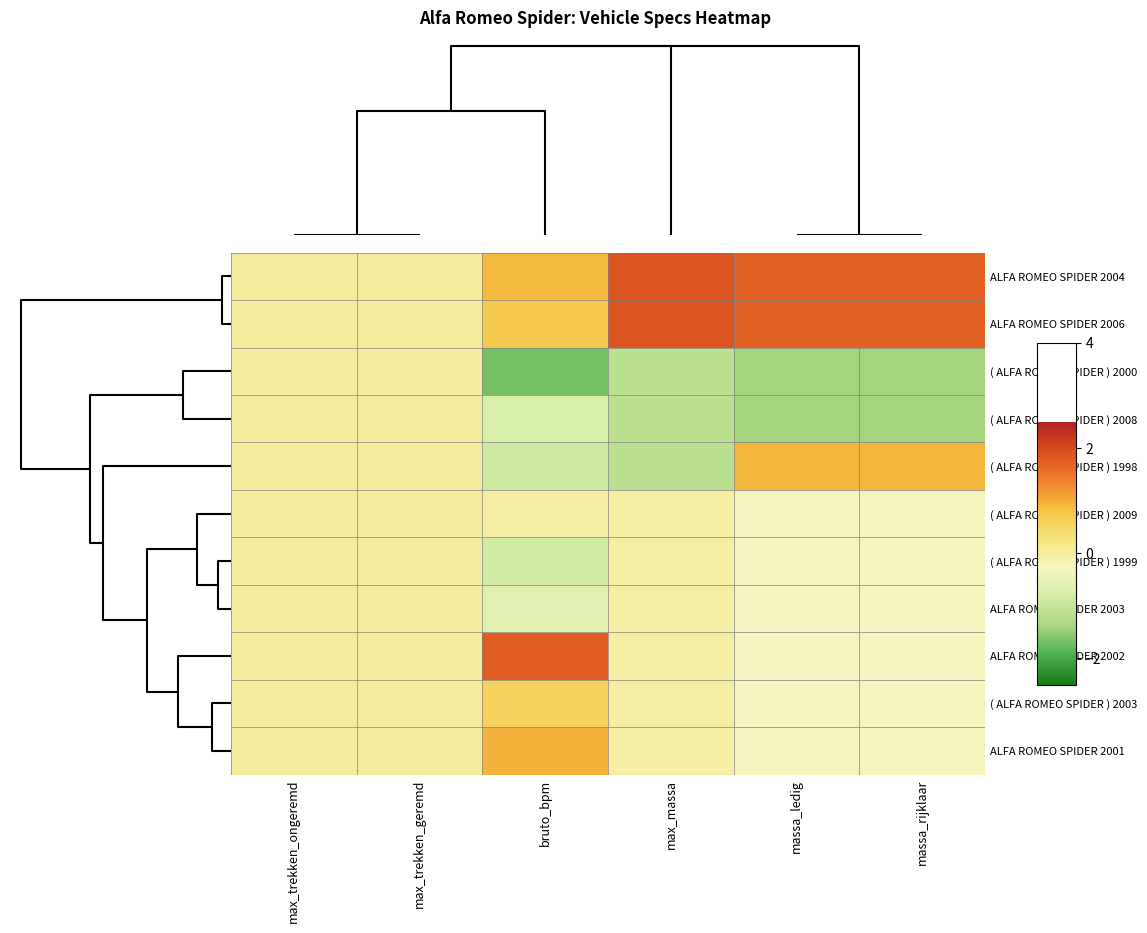

Between massa_ledig and massa_rijklaar, which is larger?

massa_ledig